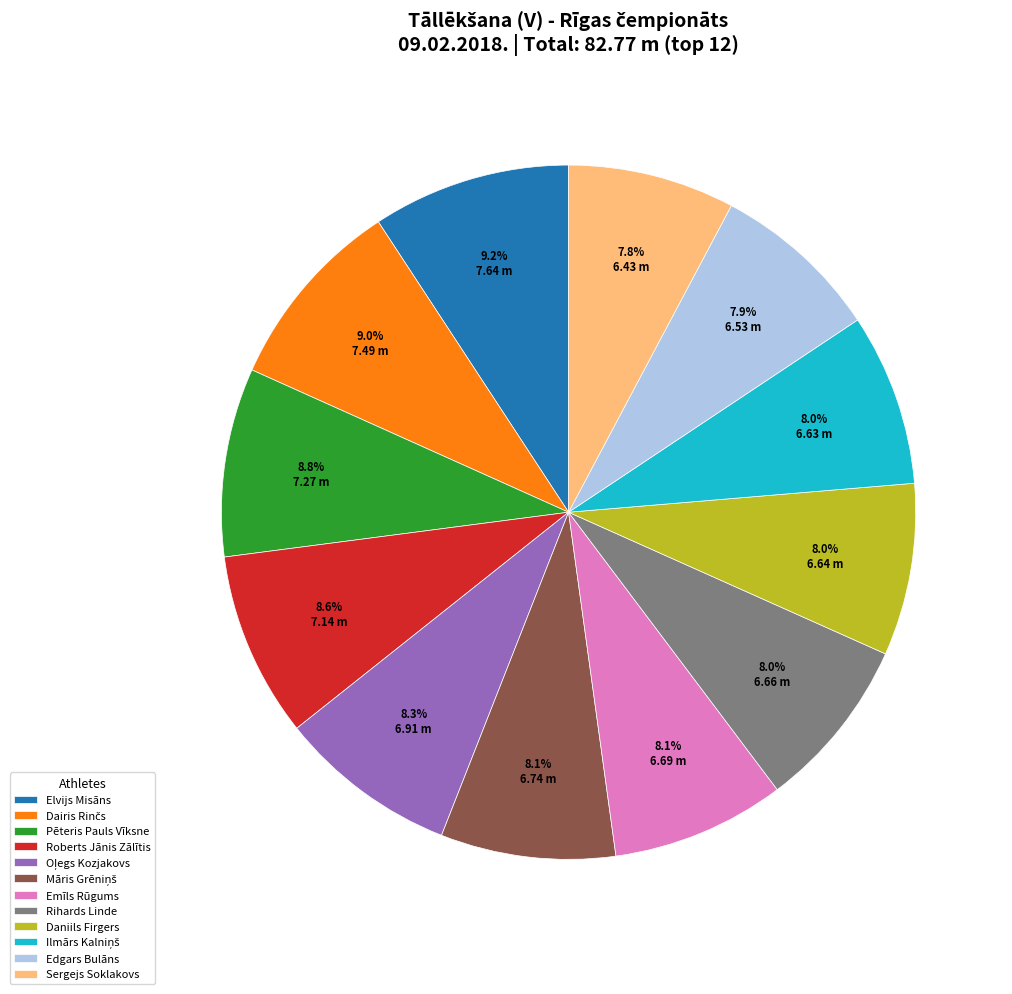

What portion of the pie excludes Elvijs Misāns?

90.8%